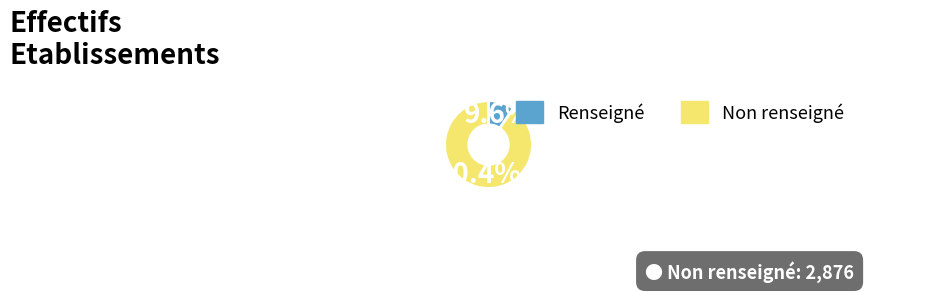

Between Renseigné and Non renseigné, which is larger?

Non renseigné